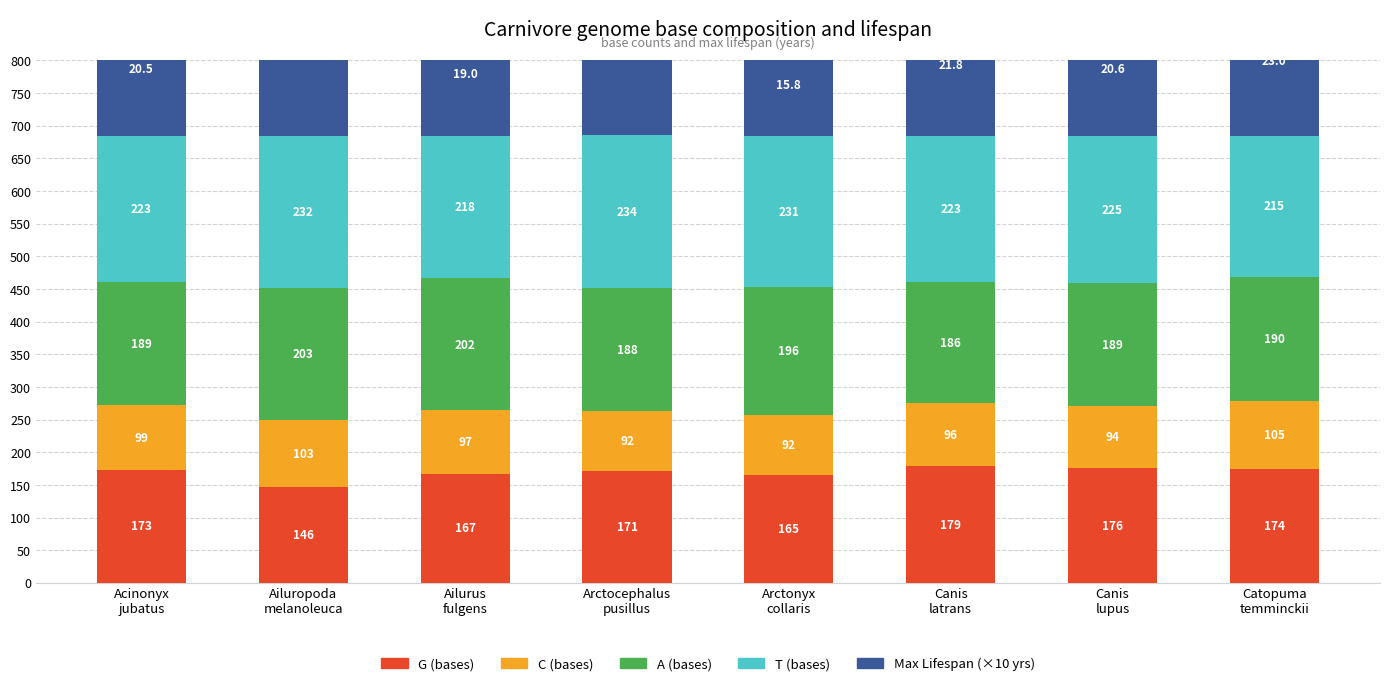

What is the label of the 3rd bar from the left?

Ailurus
fulgens